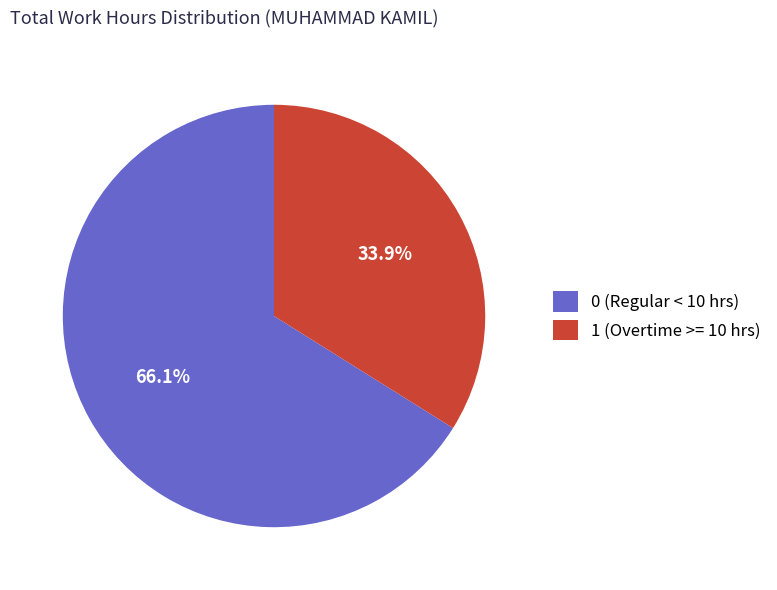

How many slices are in this pie chart?

2